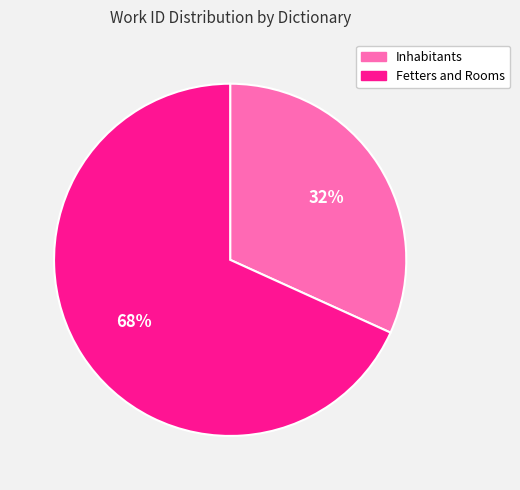

Is Fetters and Rooms the majority of the pie?

Yes